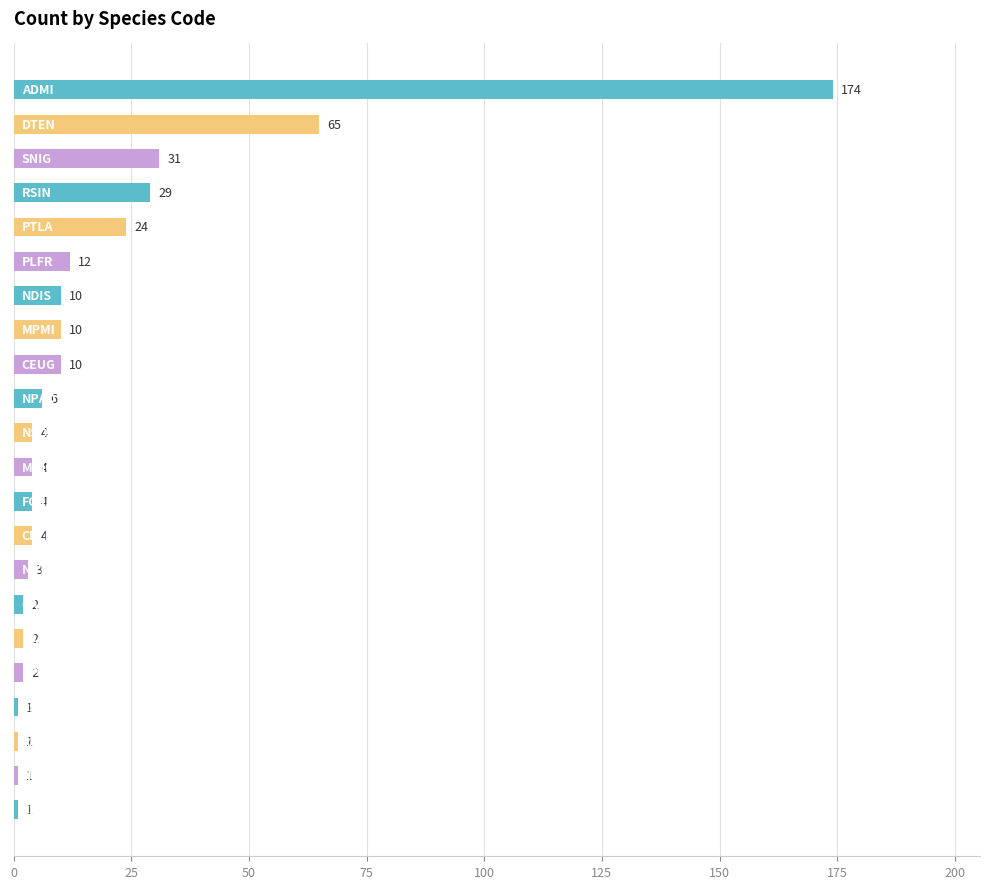

What is the maximum value shown in the chart?

174